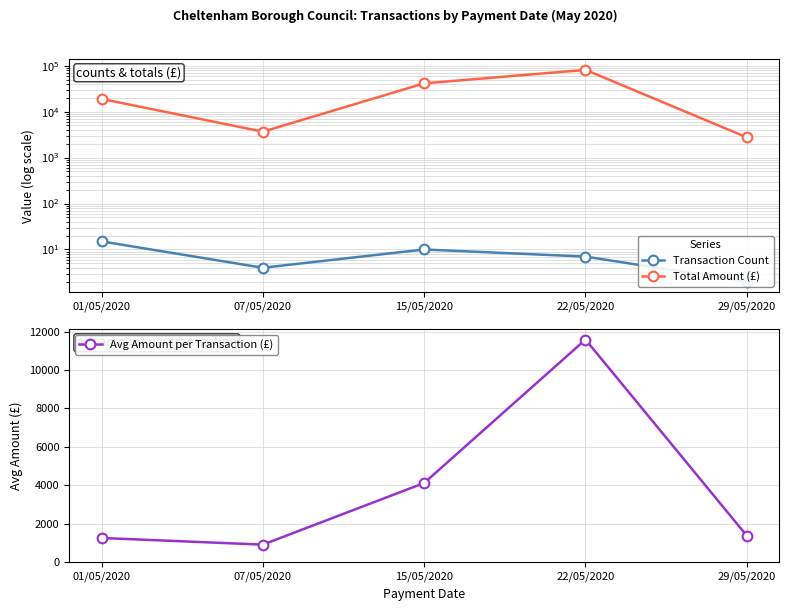

Where is Transaction Count nearest to the value 8?

22/05/2020